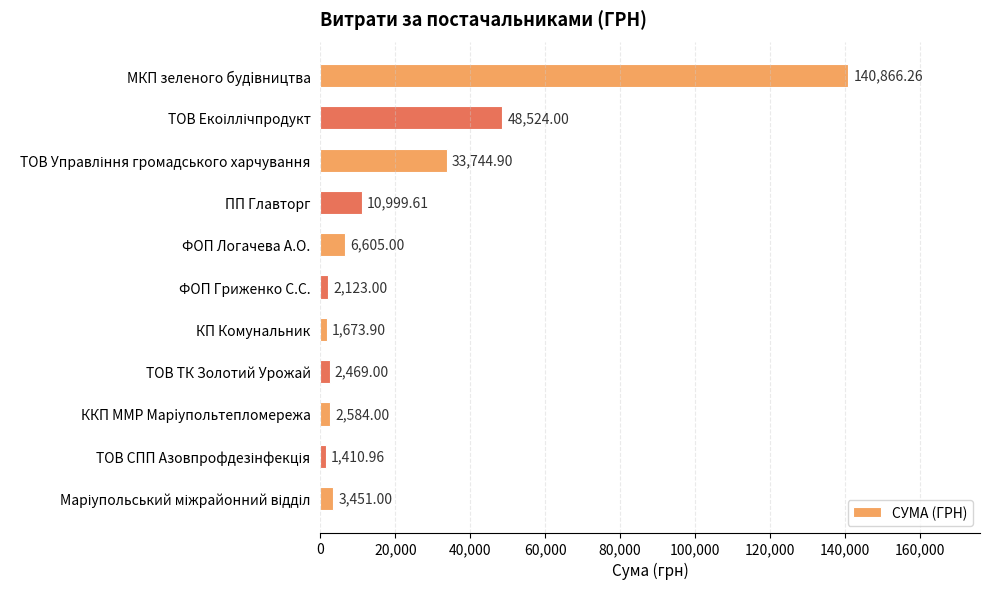

Between ПП Главторг and ККП ММР Марiупольтепломережа, which is larger?

ПП Главторг